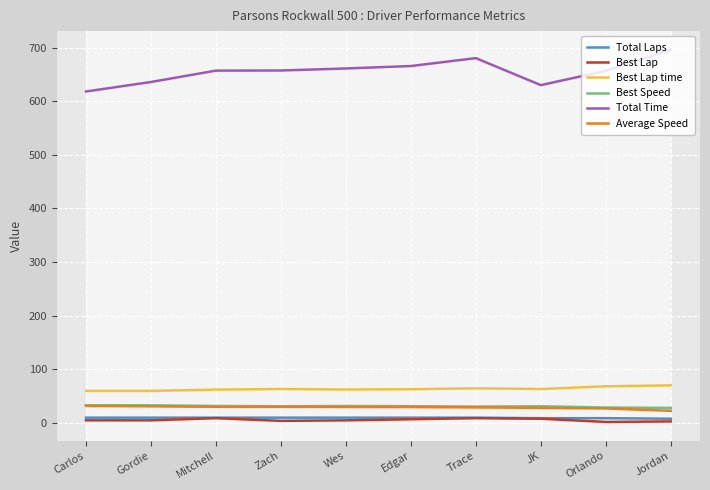

Which series has the largest total across all categories?

Total Time